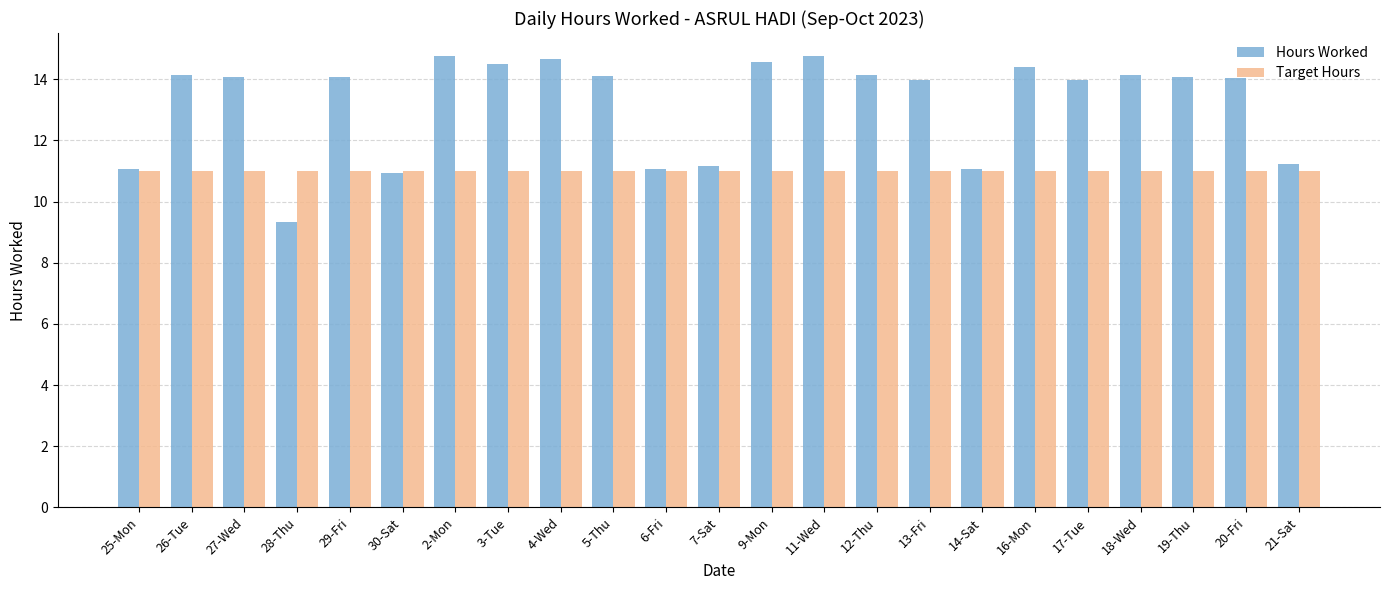

Which series has the largest range (max minus min)?

Hours Worked